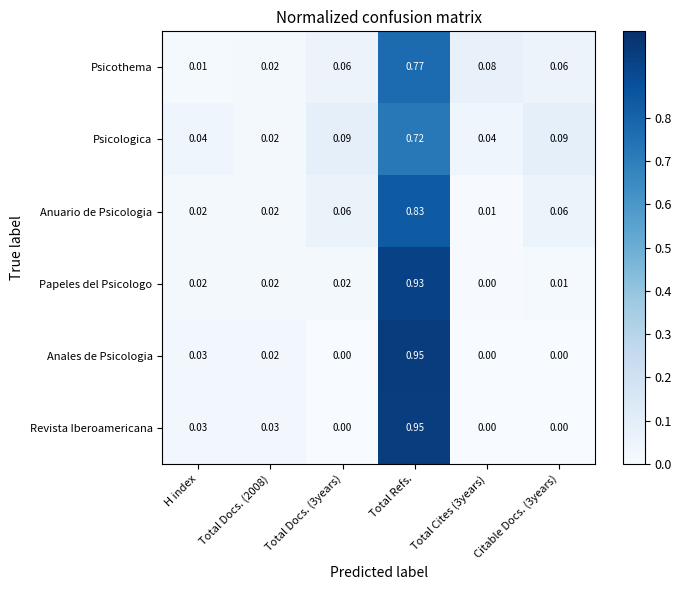

Which series has the largest total across all categories?

Revista Iberoamericana